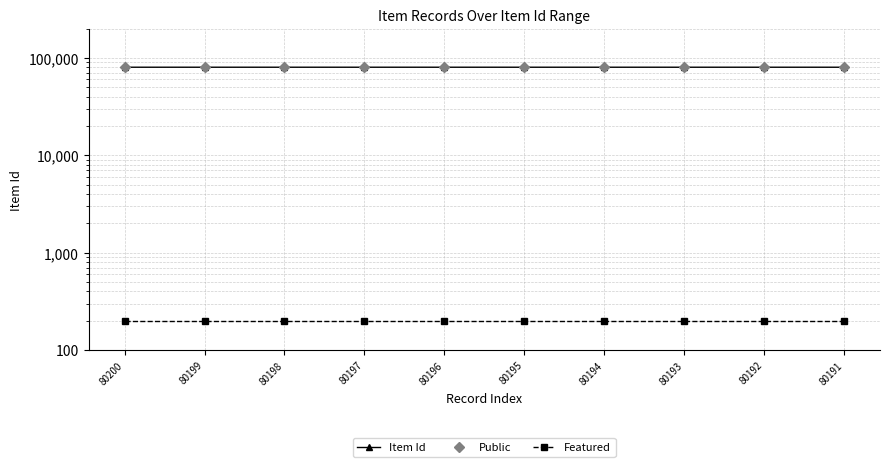

At which label is Public closest to 80200?

80200